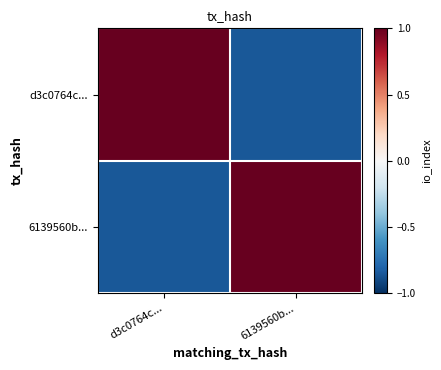

What is the smallest value displayed?

-0.8